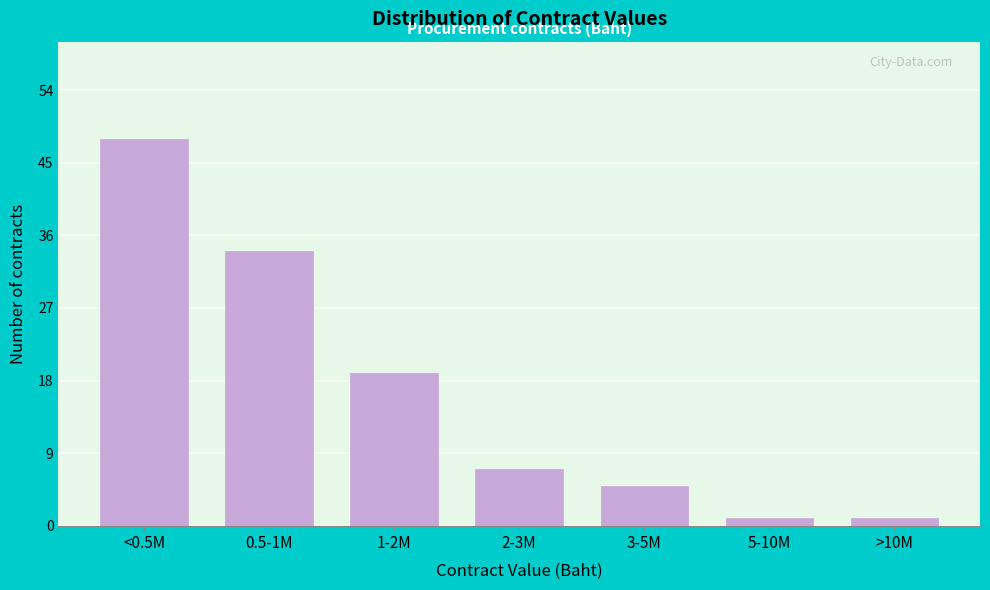

Reading left to right, what are all the values shown in this chart?

48	34	19	7	5	1	1